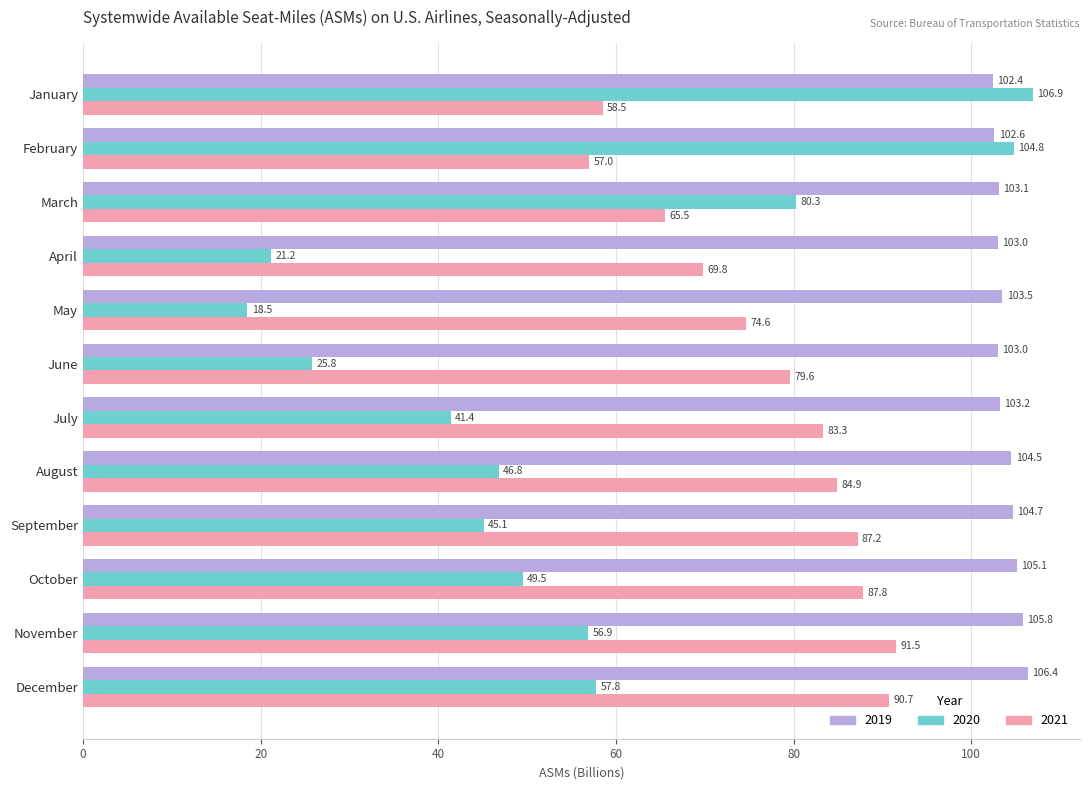

Which category has the lowest value in the 2019 series?

January